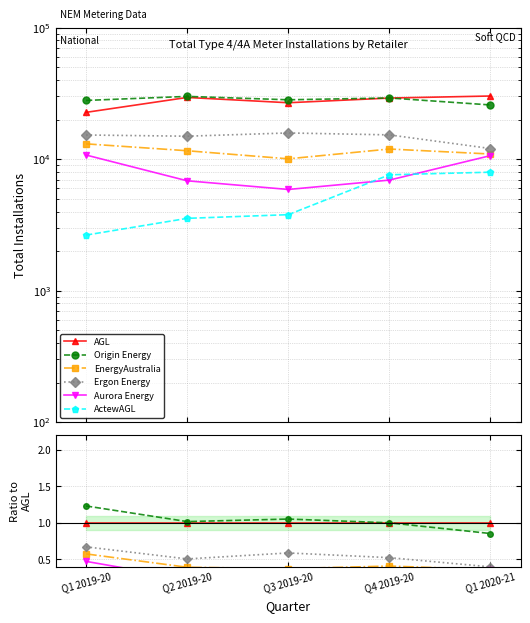

Reading left to right, what are all the values shown in this chart?

AGL: 1.0	1.0	1.0	1.0	1.0
Origin Energy: 1.2	1.0	1.1	1.0	0.9
EnergyAustralia: 0.6	0.4	0.4	0.4	0.4
Ergon Energy: 0.7	0.5	0.6	0.5	0.4
Aurora Energy: 0.5	0.2	0.2	0.2	0.4
ActewAGL: 0.1	0.1	0.1	0.3	0.3